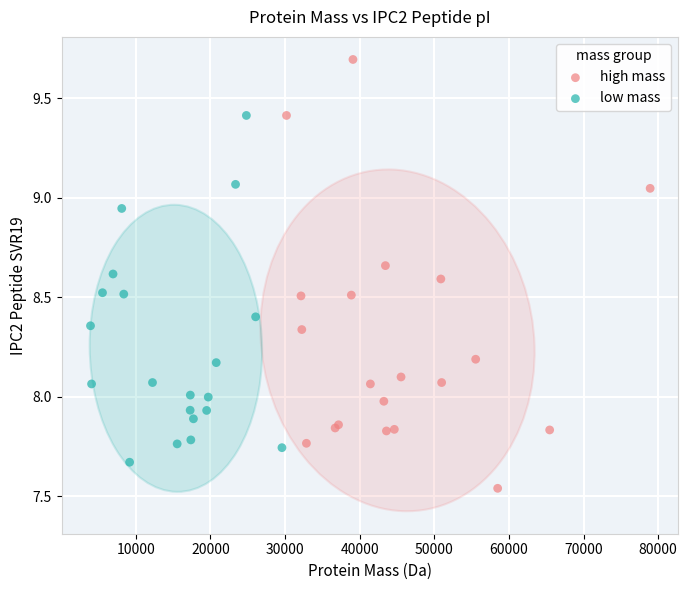

Which series reaches the minimum Y coordinate?

high mass